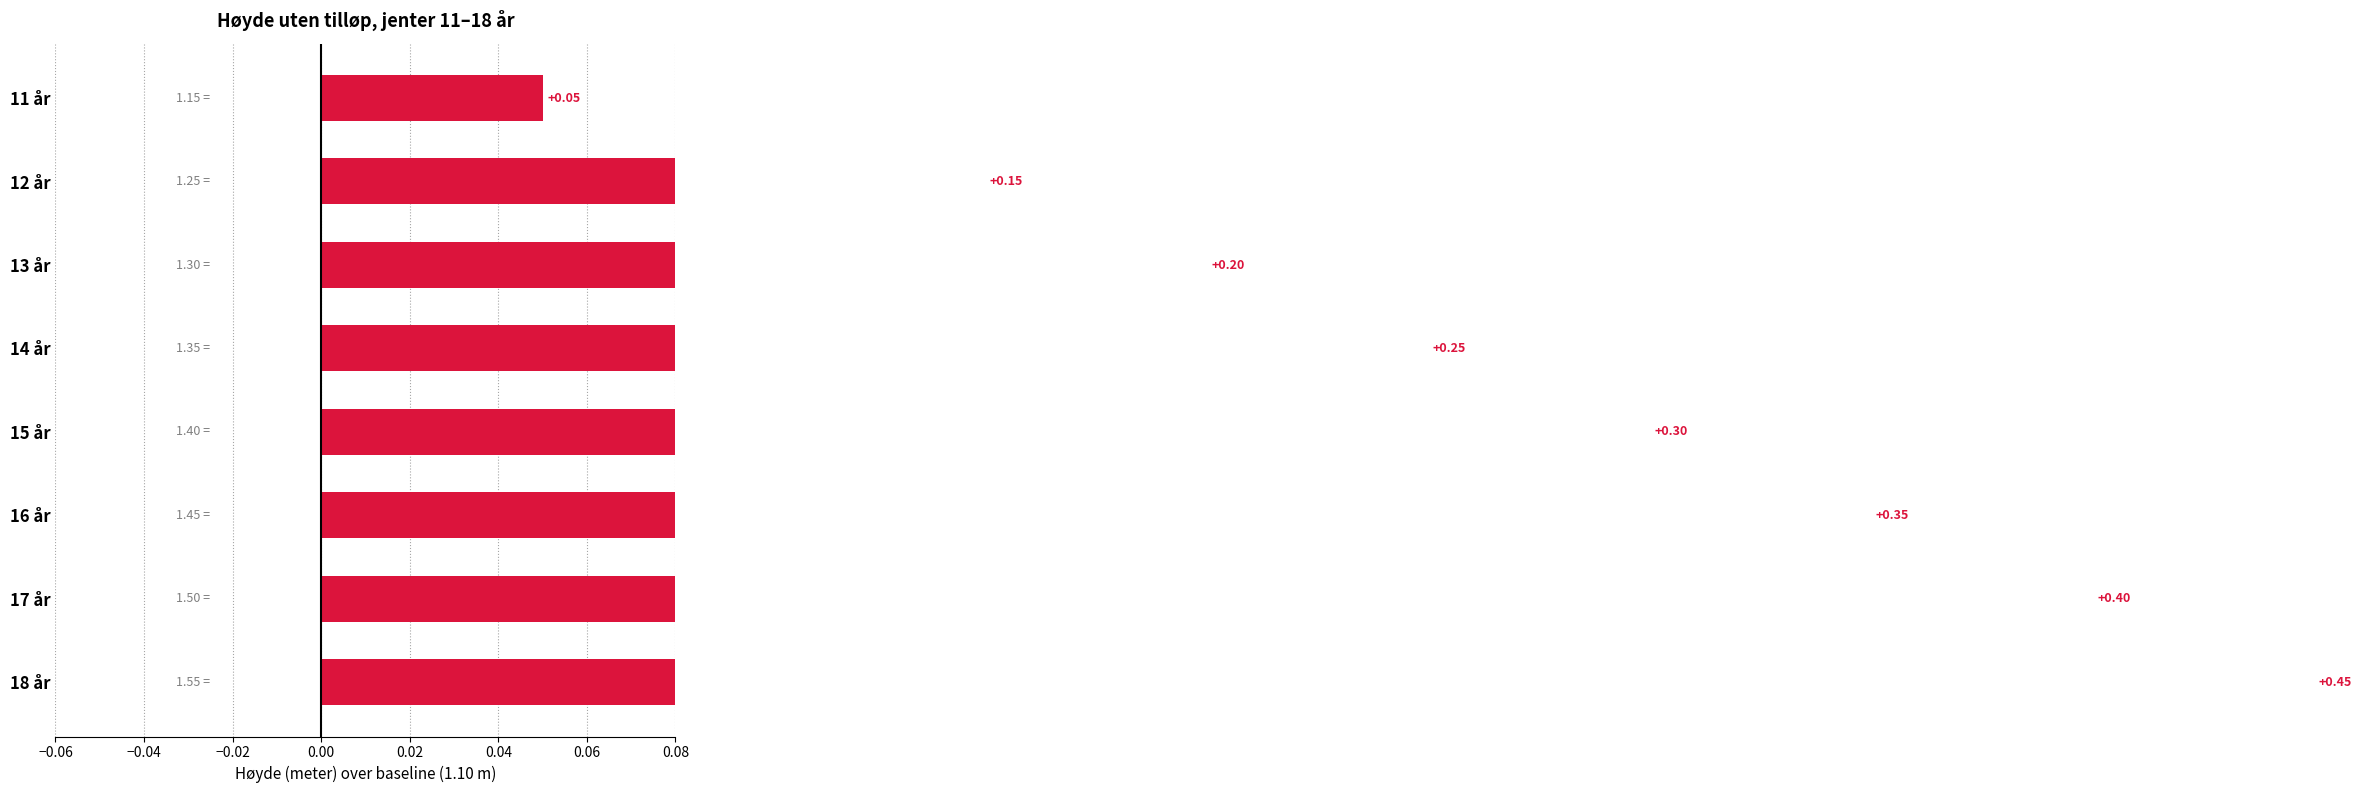

Between 18 år and 14 år, which is larger?

18 år